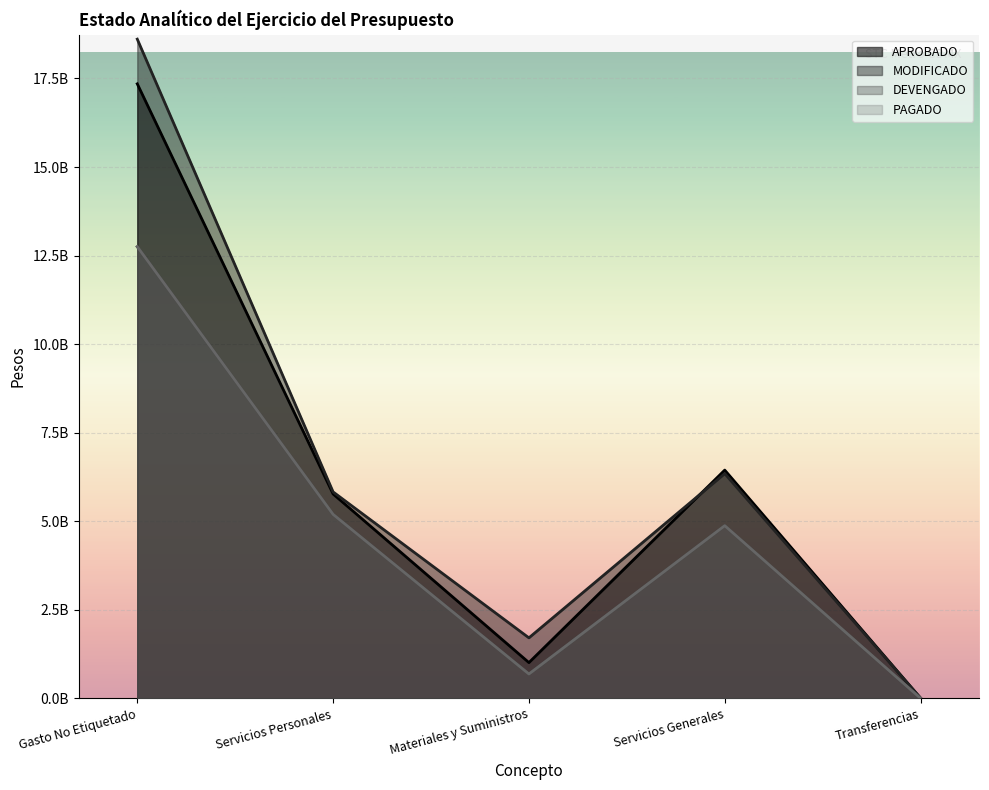

At which category is the sum across all series the highest?

Gasto No Etiquetado